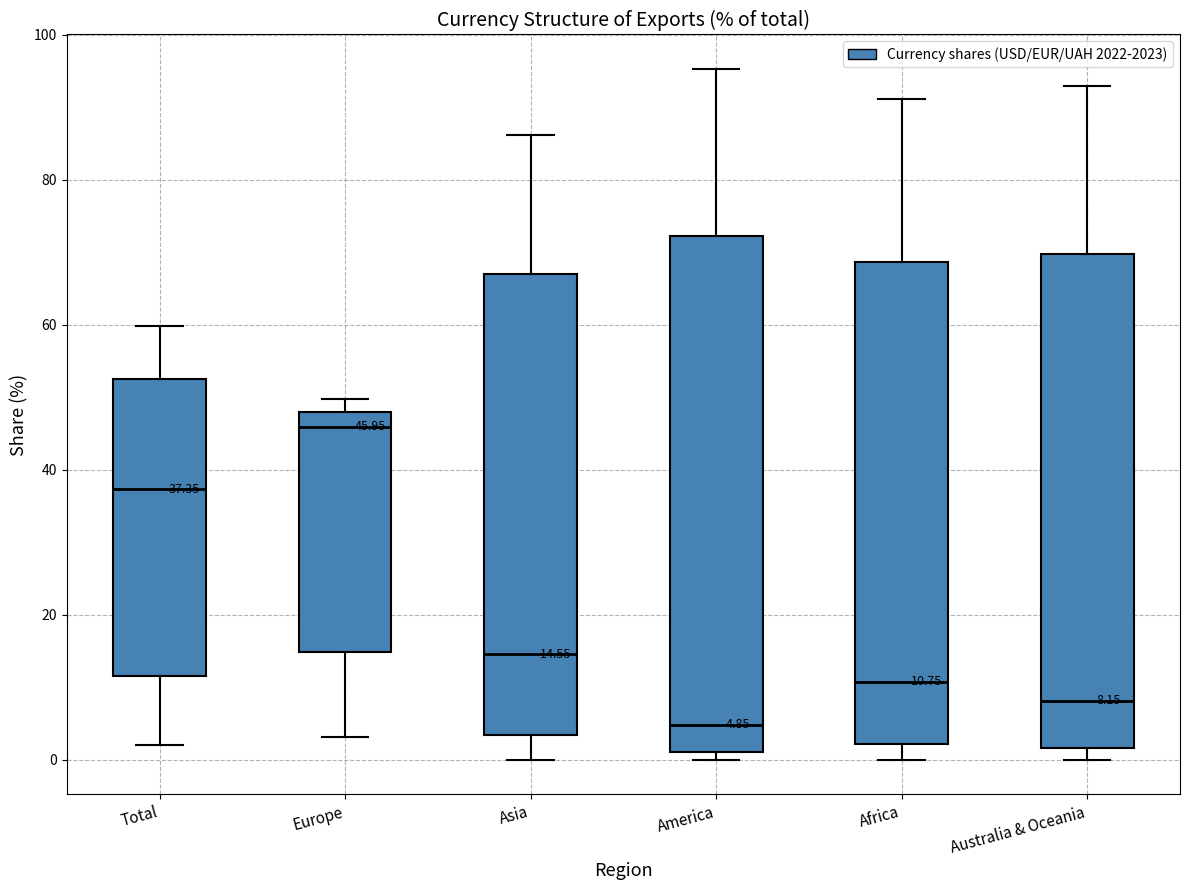

Which box is the tallest, from its lower edge to its upper edge?

America